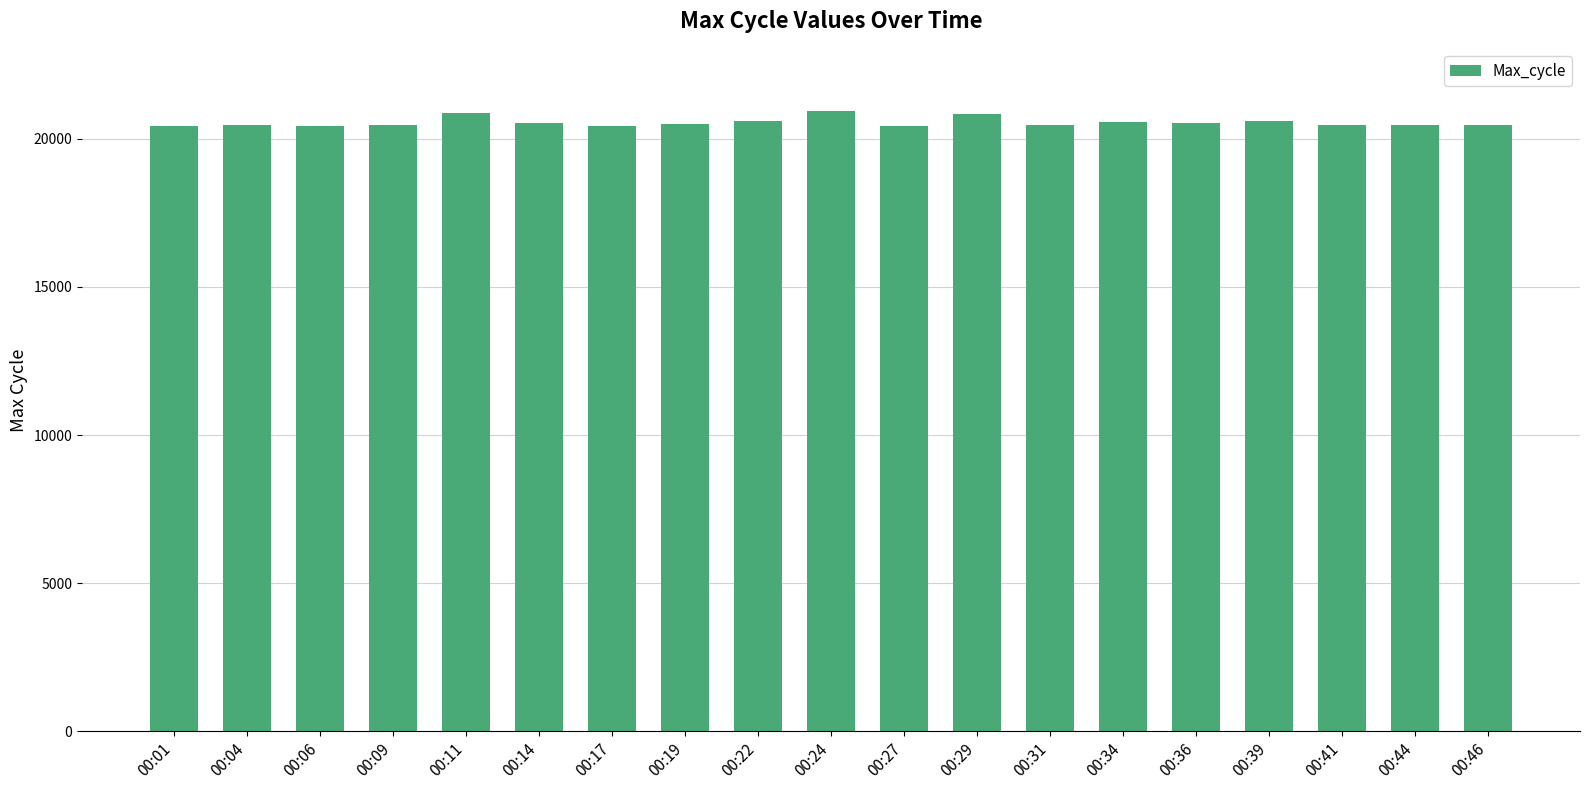

Are the bars grouped side by side (vs. stacked)?

No